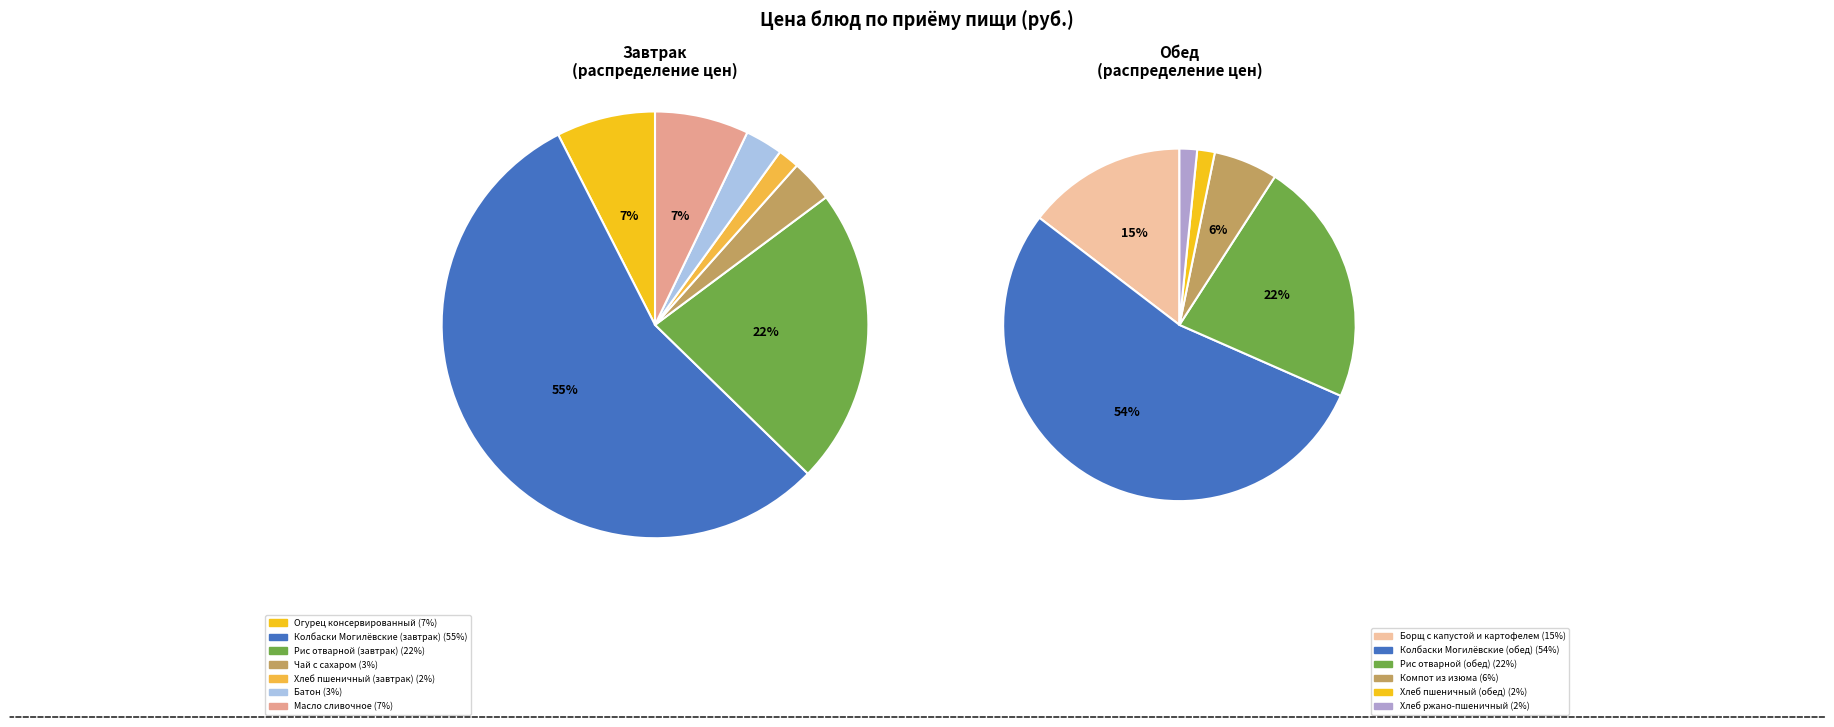

Does Рис отварной (обед) account for over 50% of the chart?

No